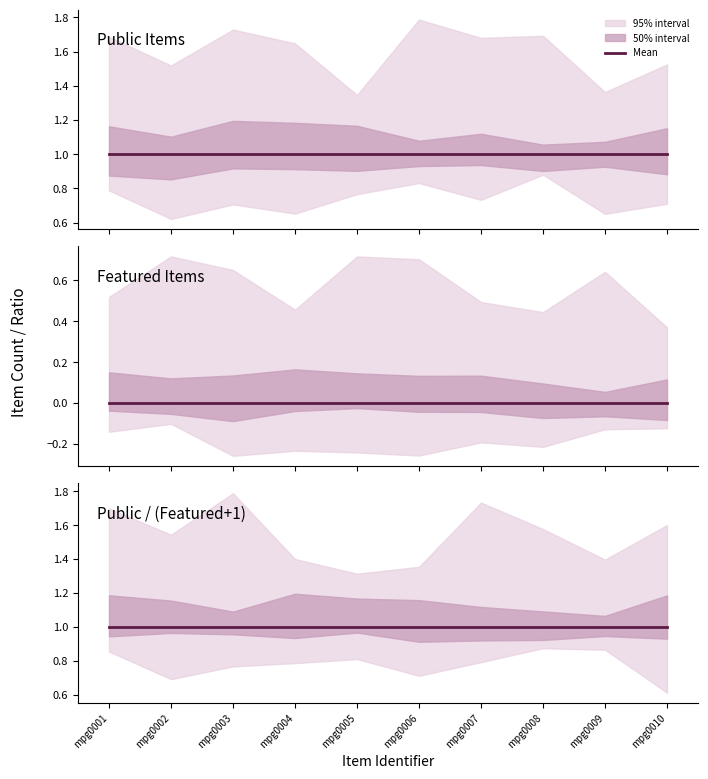

At mpg0008, list the series in order from largest to smallest.

Public Items, Public / (Featured+1), Featured Items